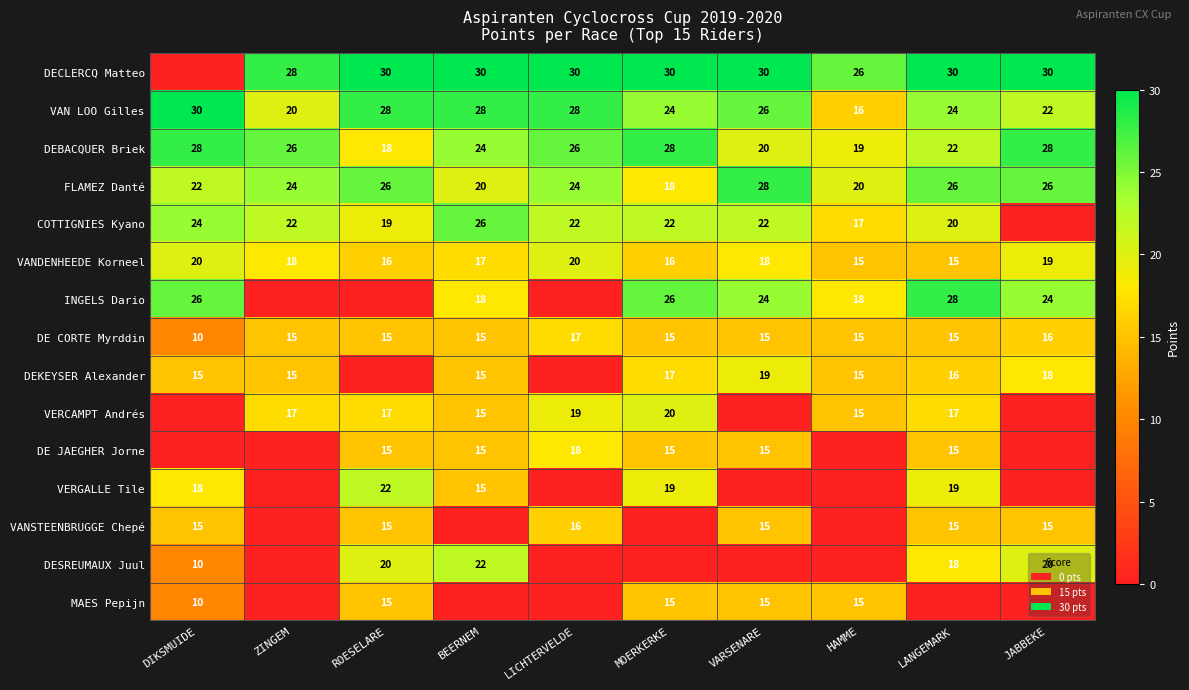

What is the sum of all DEBACQUER Briek values?

239